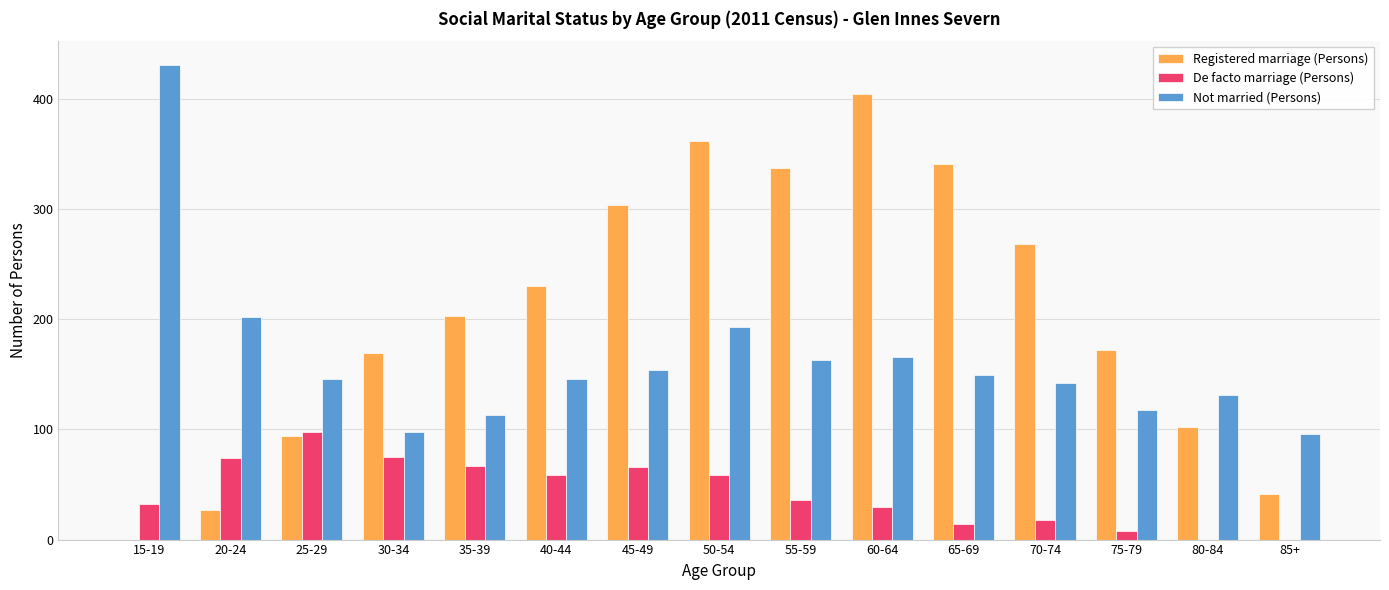

Read the De facto marriage (Persons) value at 75-79, to the nearest 5.

10